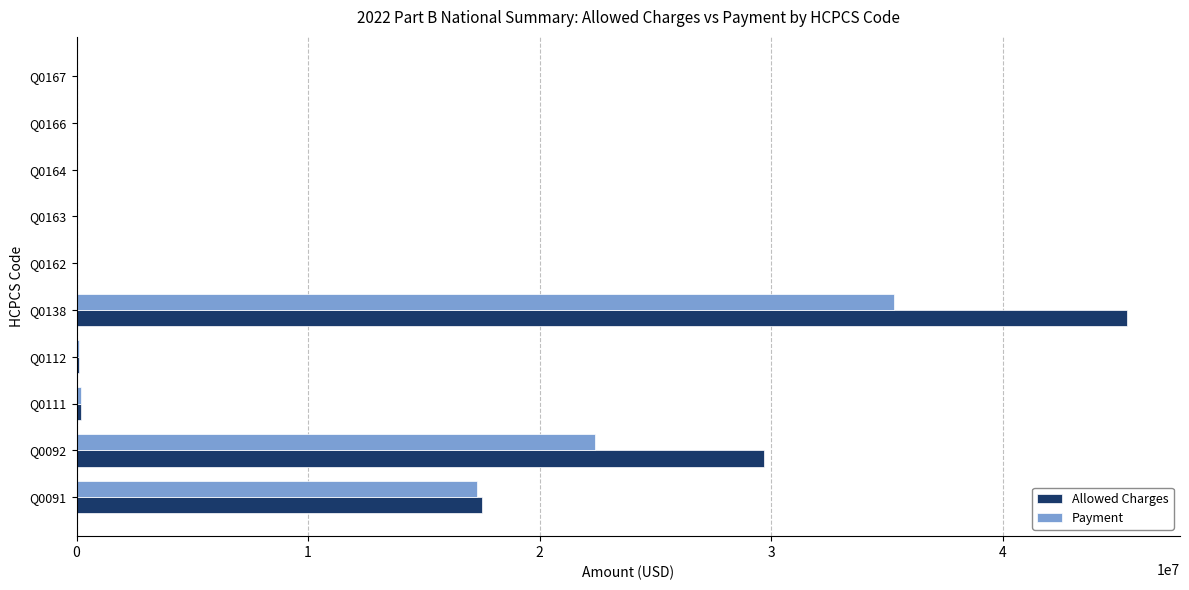

The value of Payment at Q0091 is 6636518.0. True or false?

False